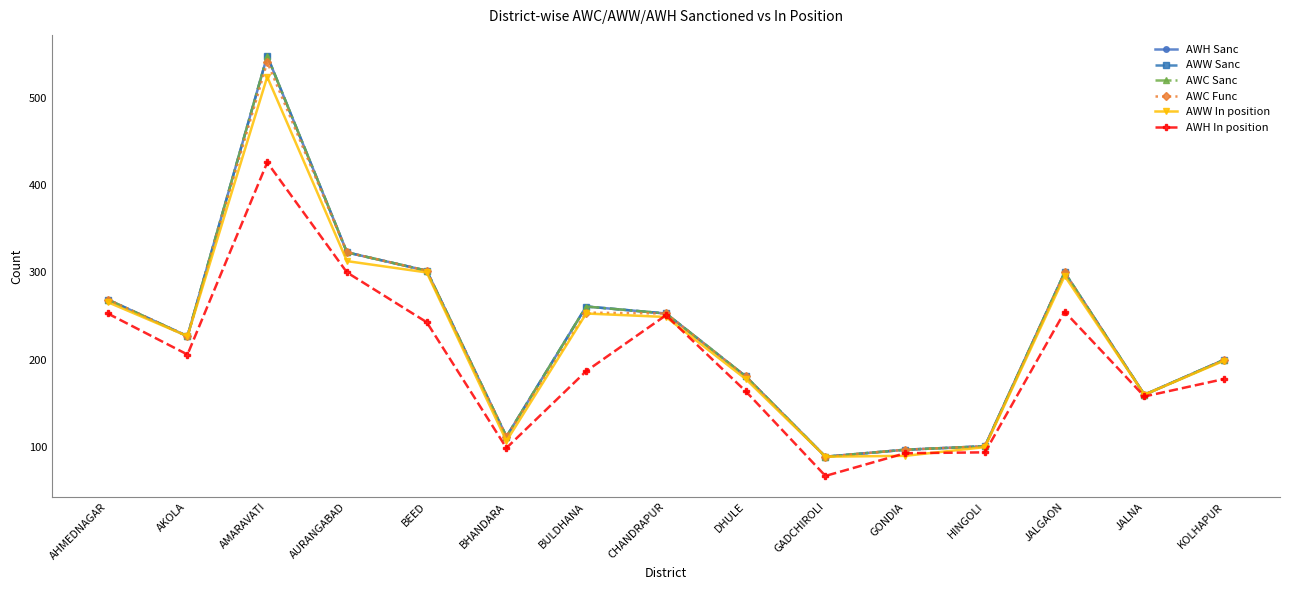

How many interior local peaks does the AWC Func series have?

3